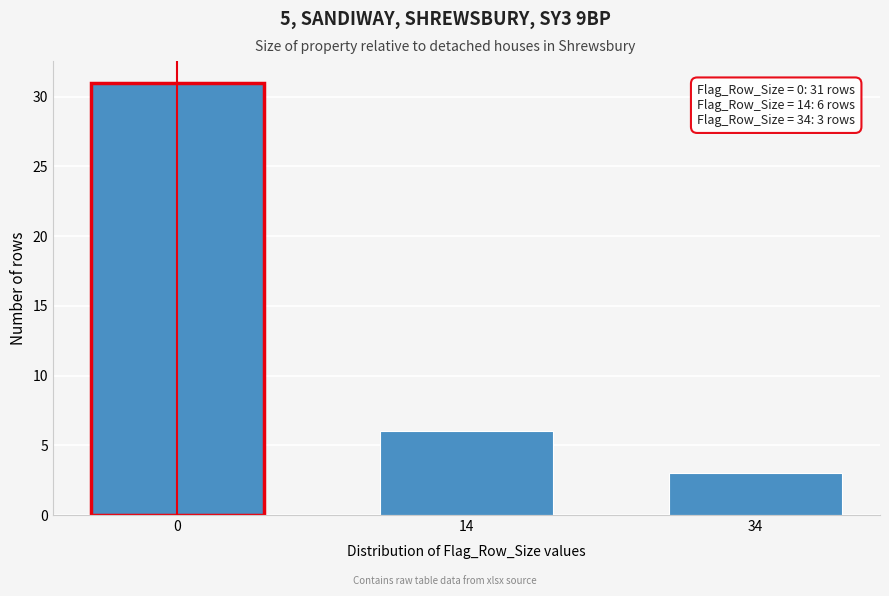

Reading right to left, list all the values displayed in this chart.

34=3	14=6	0=31